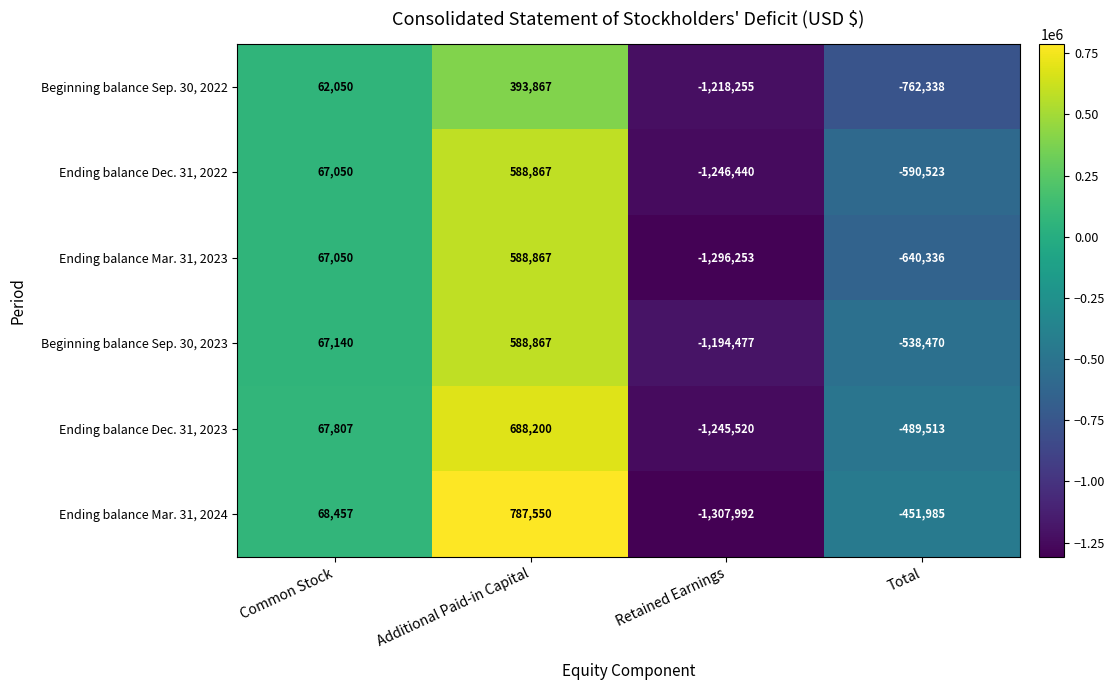

At Total, list the series in order from largest to smallest.

Ending balance Mar. 31, 2024, Ending balance Dec. 31, 2023, Beginning balance Sep. 30, 2023, Ending balance Dec. 31, 2022, Ending balance Mar. 31, 2023, Beginning balance Sep. 30, 2022